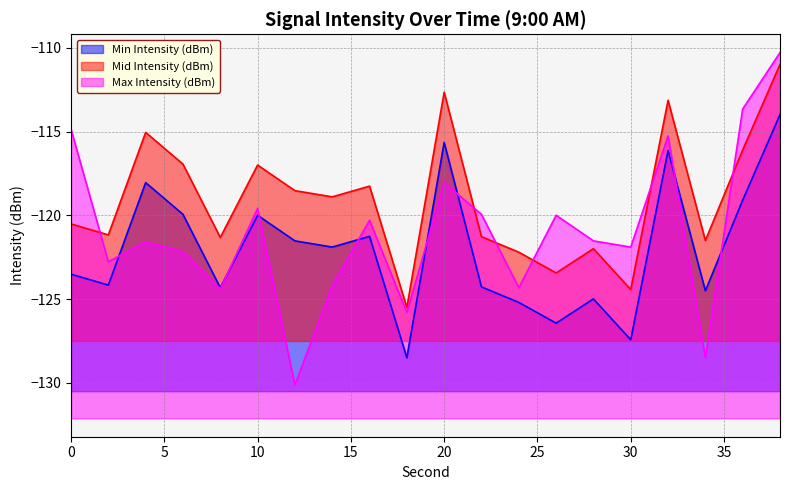

List the series in order of their peak value, lowest first.

Min Intensity (dBm), Mid Intensity (dBm), Max Intensity (dBm)